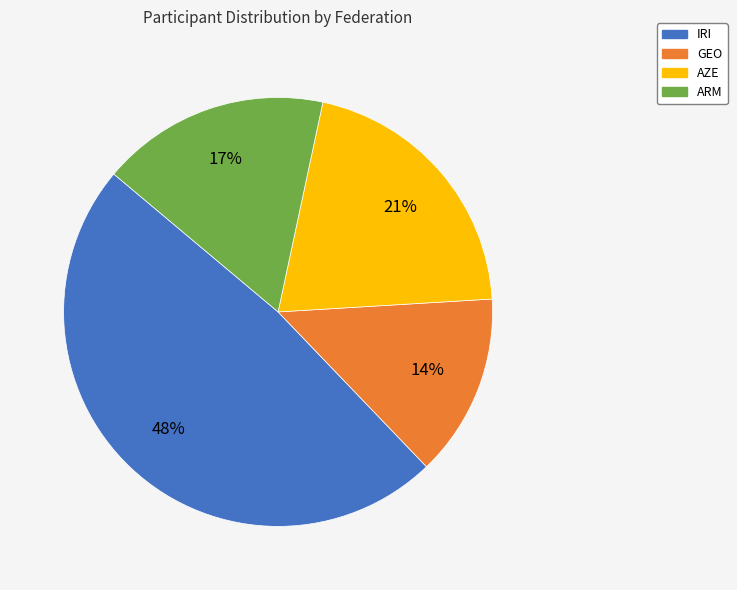

Rank the categories by value from lowest to highest.

GEO, ARM, AZE, IRI